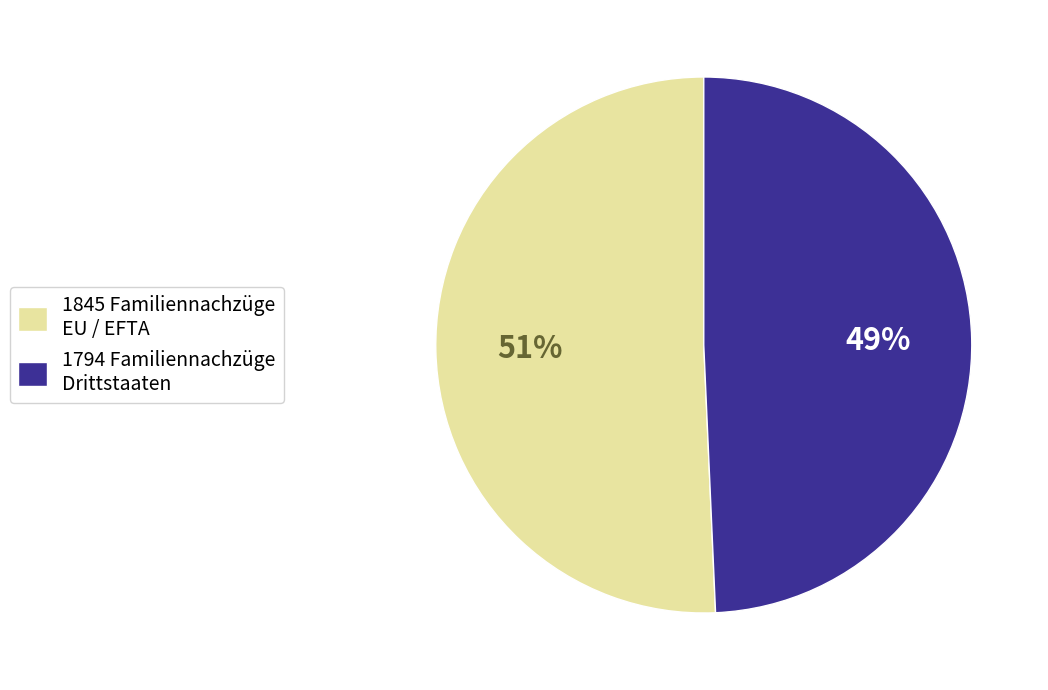

Is it true that 1845 Familiennachzüge EU / EFTA is 63% of the pie?

False